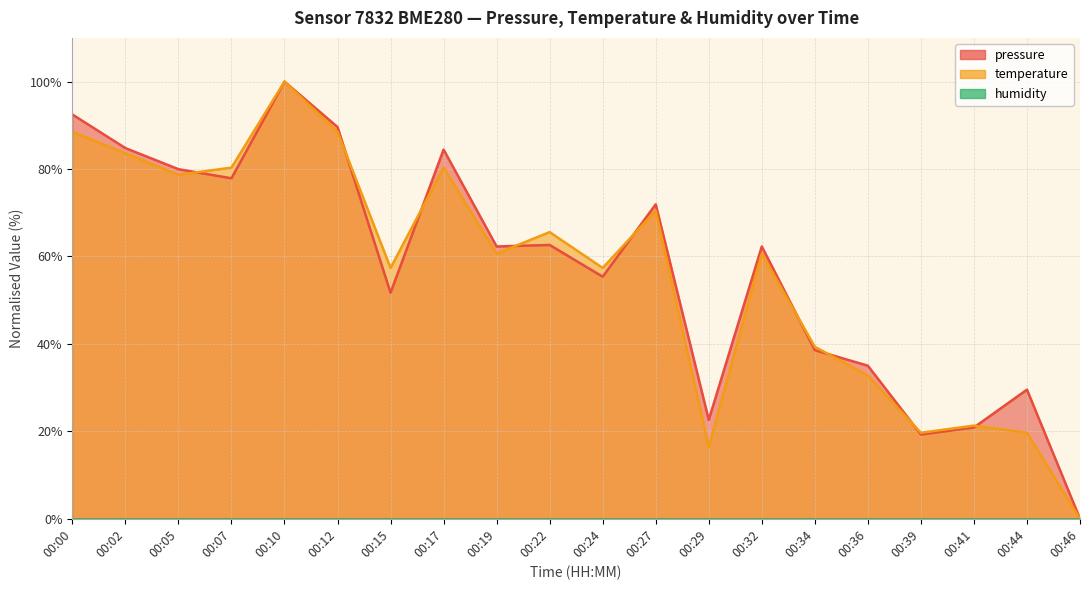

Is the value of pressure at 00:39 greater than the value of temperature at 00:22?

No